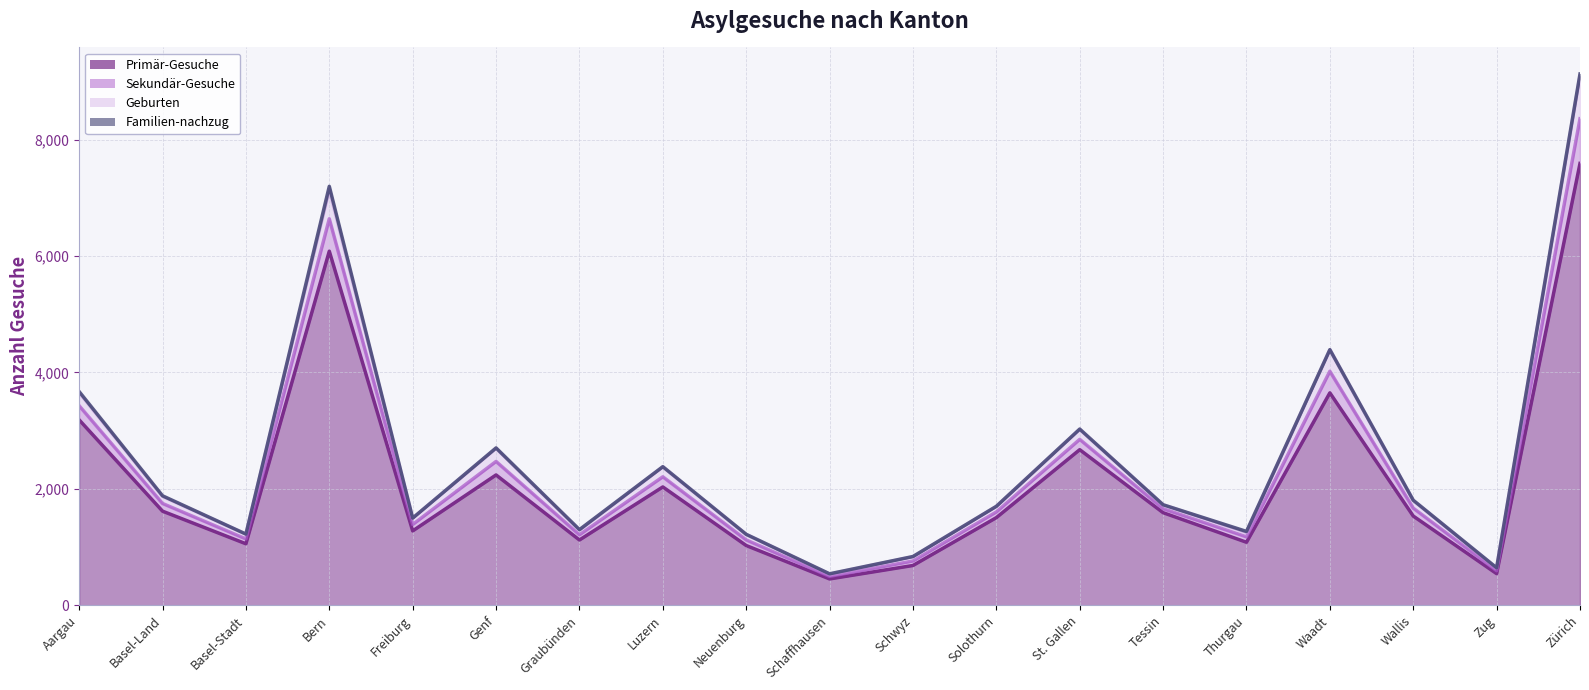

True or false: Sekundär-Gesuche and Primär-Gesuche intersect in this chart.

False